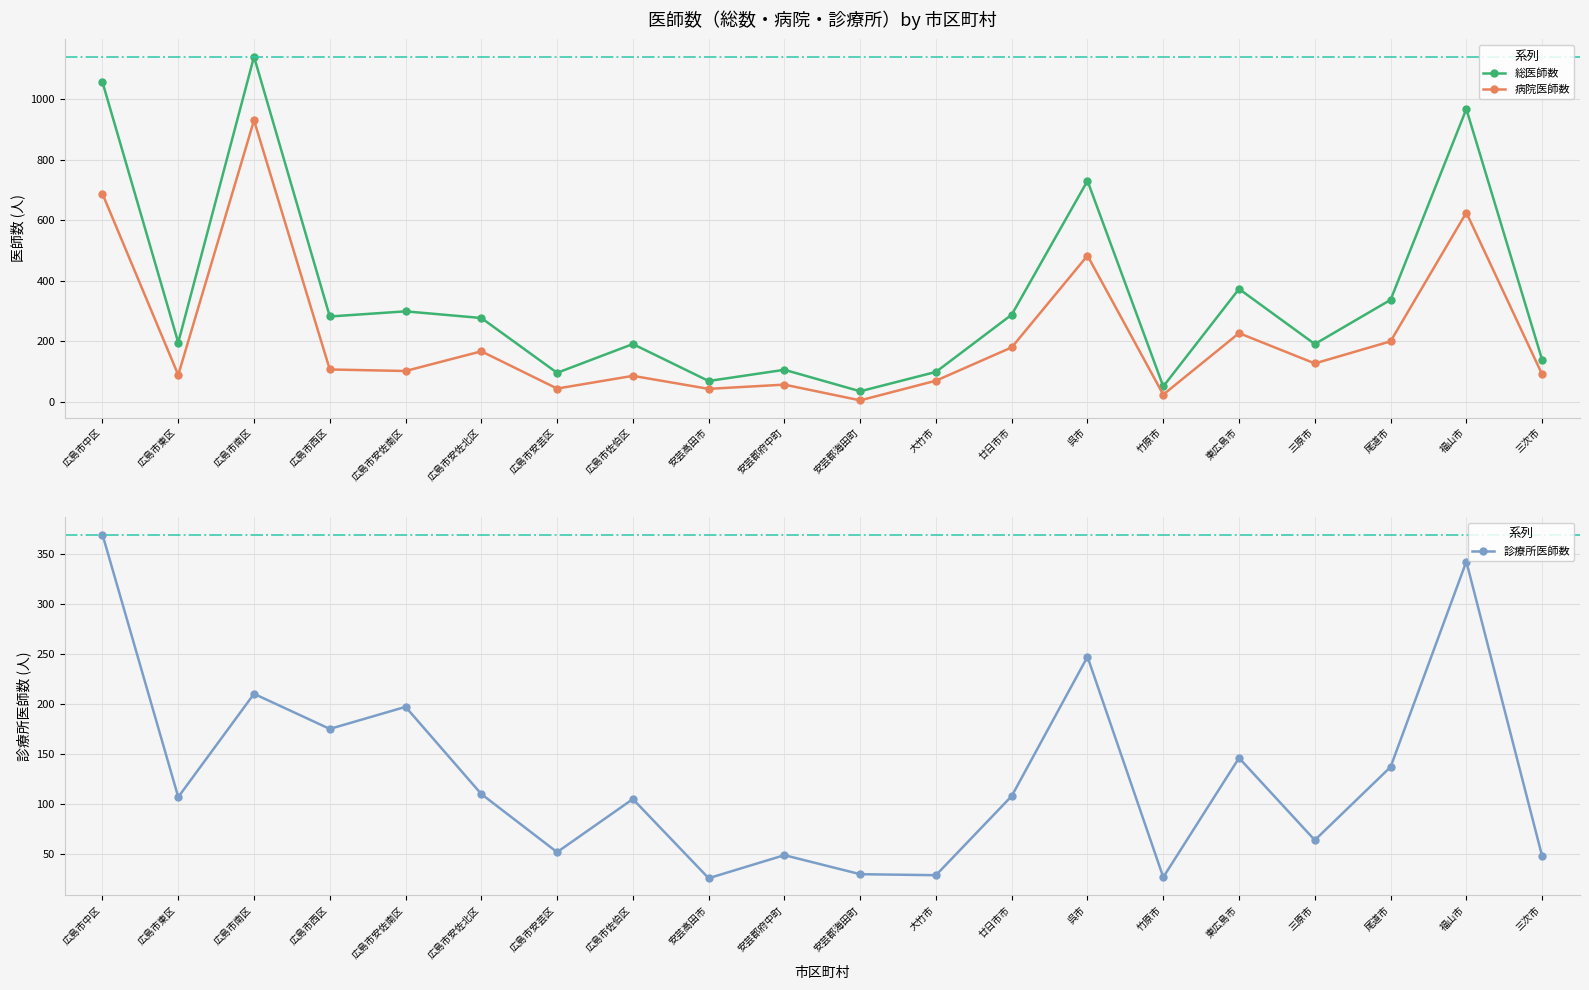

The 病院医師数 series shows 483 at 呉市. True or false?

True